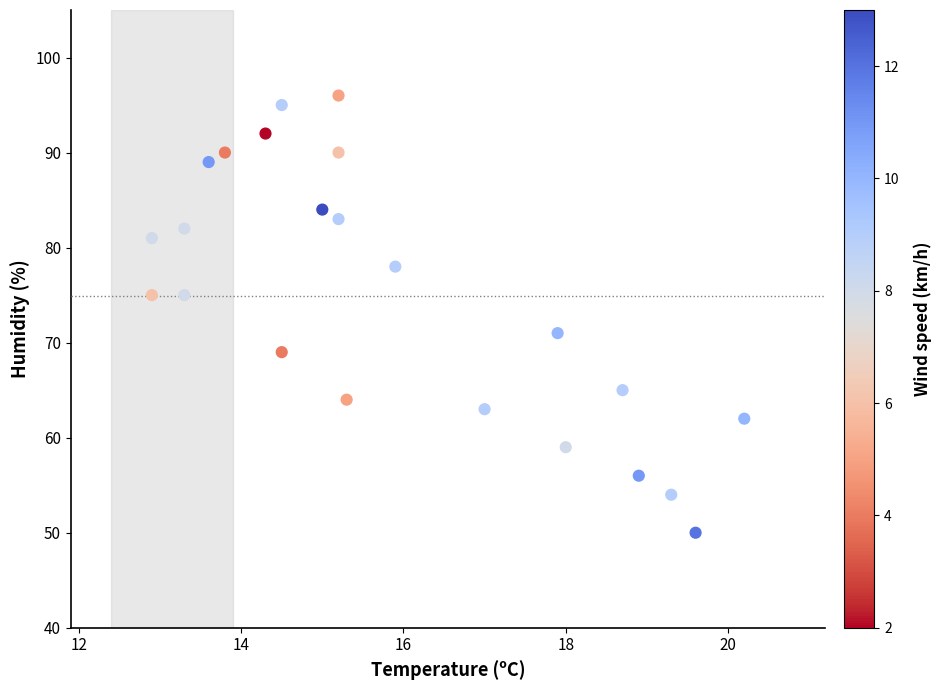

How many data points are displayed?

23